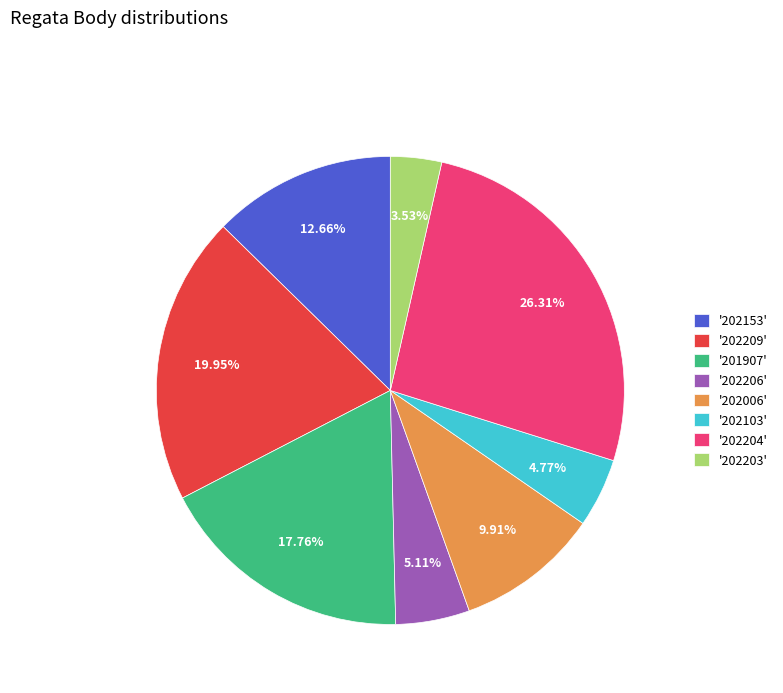

To the nearest percent, what is the difference between the largest and smallest slice percentages?

23%